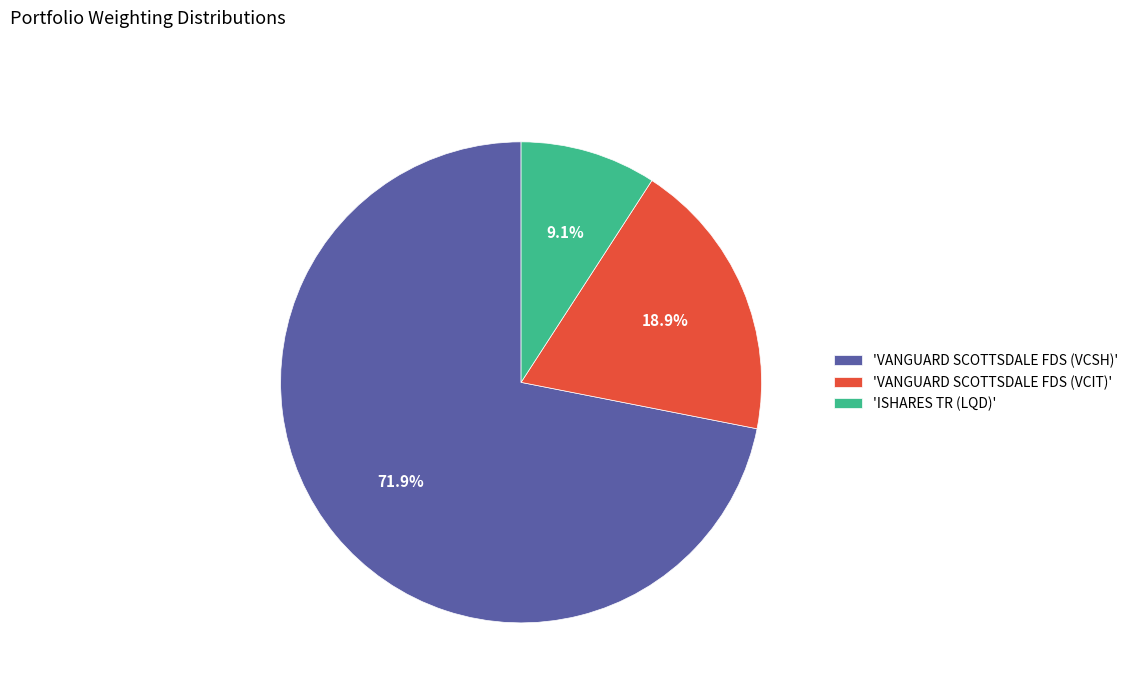

Approximately how many times larger is the value at 'VANGUARD SCOTTSDALE FDS (VCSH)' compared to 'VANGUARD SCOTTSDALE FDS (VCIT)'?

3.8